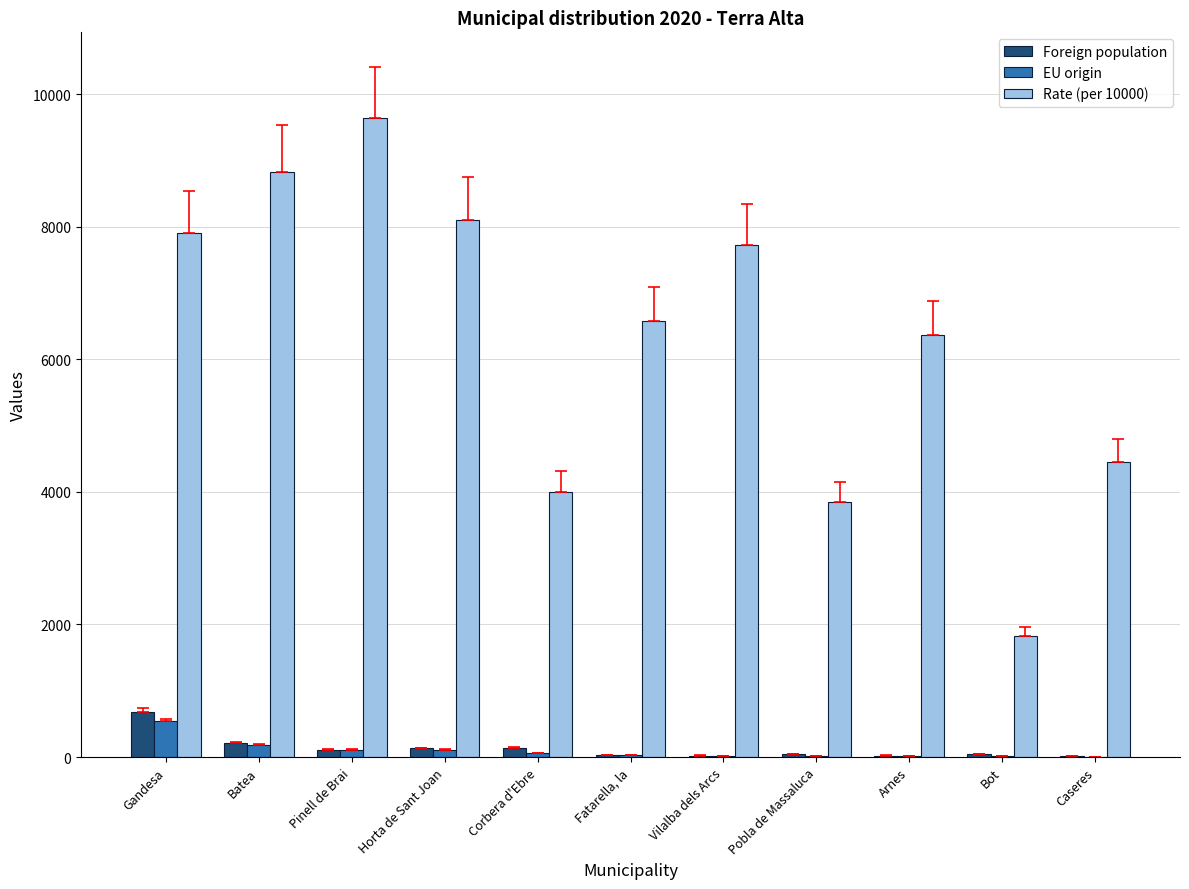

At which label does Foreign population reach its peak?

Gandesa